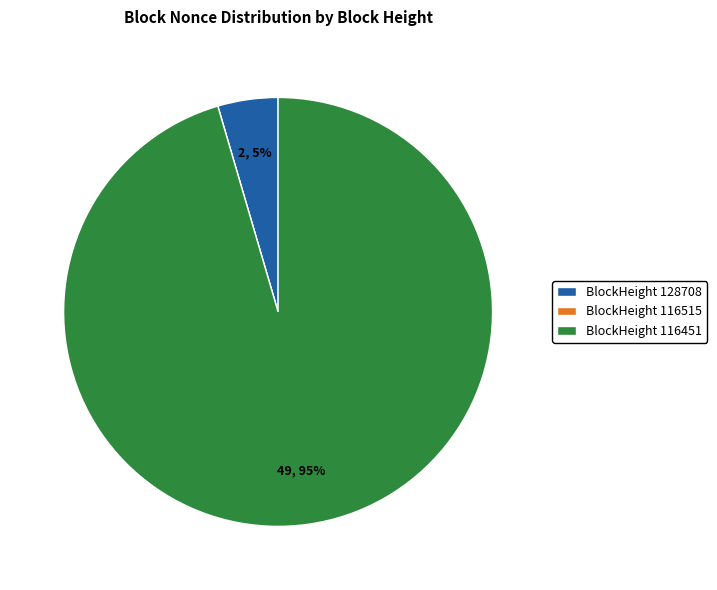

Is there a majority slice in this chart?

Yes